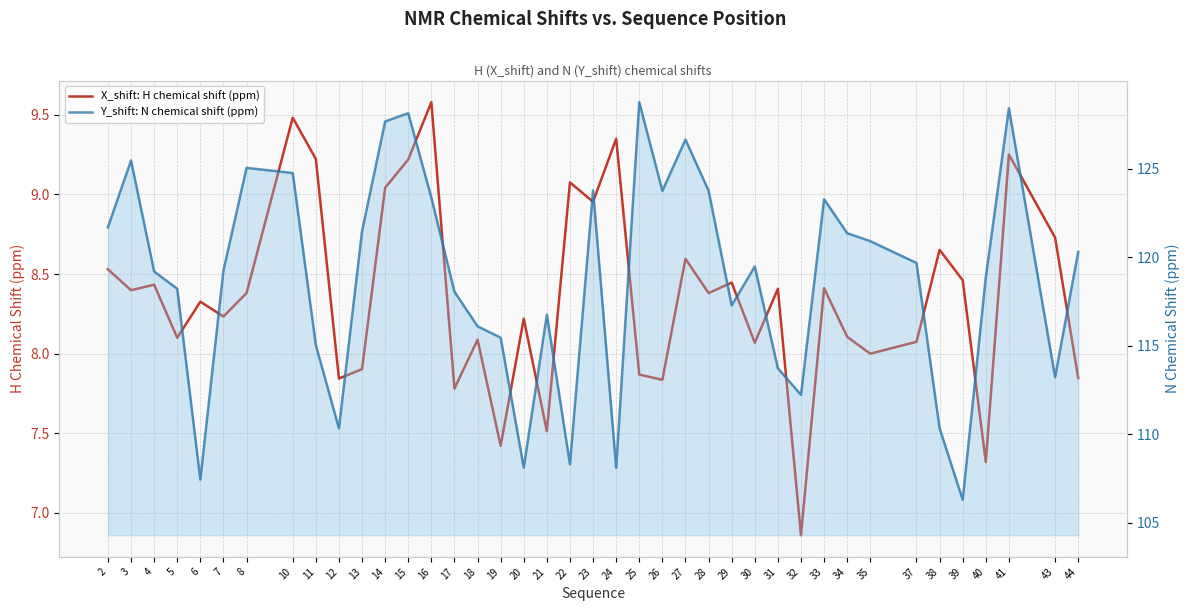

What is the value of the X_shift: H chemical shift (ppm) point at the 8th from the left?

9.5